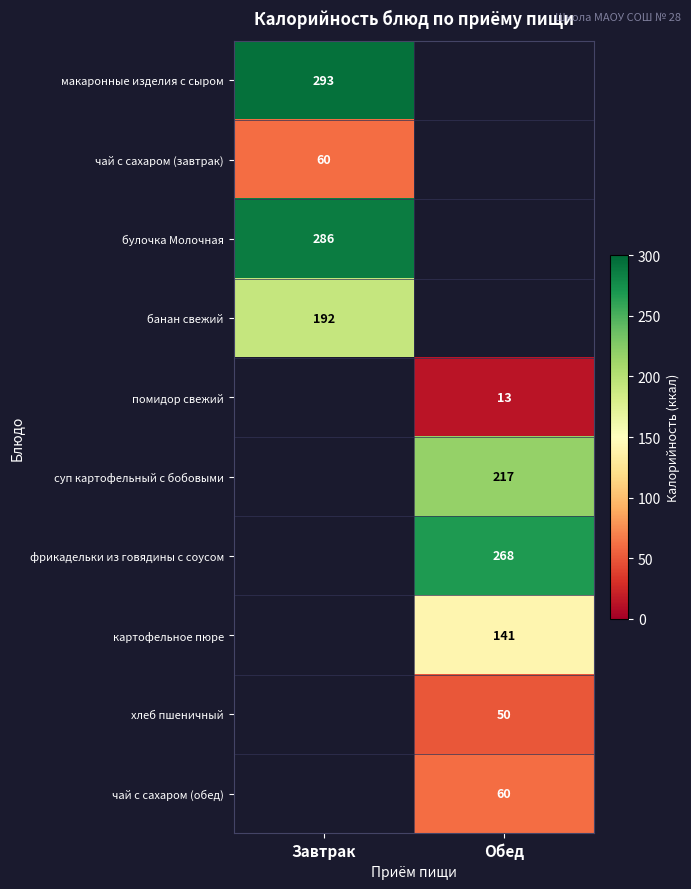

True or false: помидор свежий has a value of 6 at Обед.

False